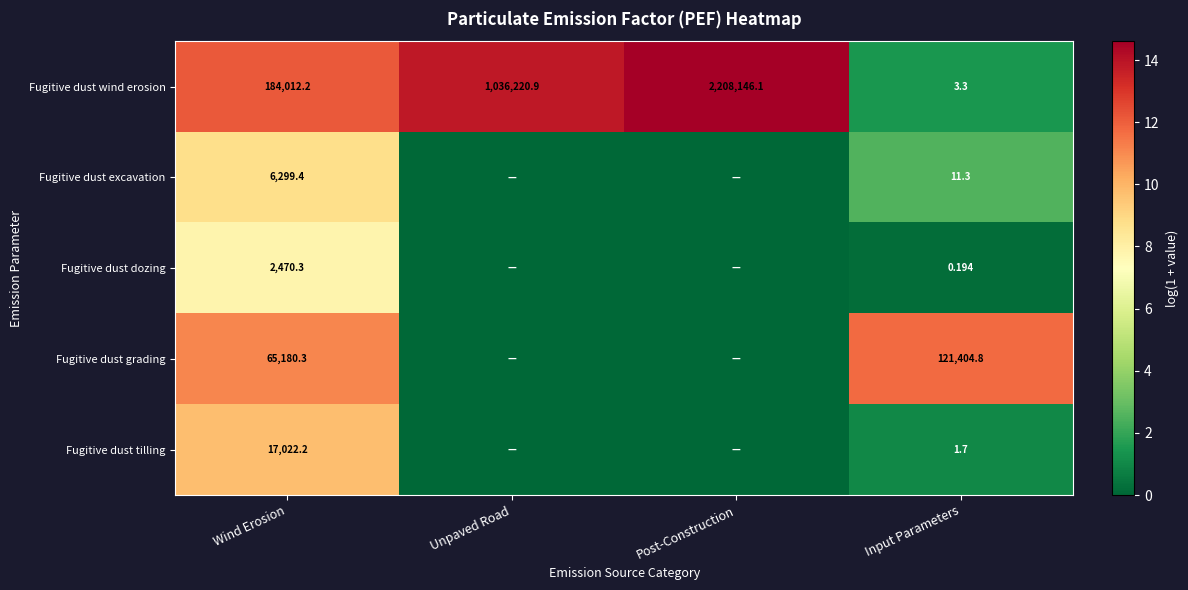

Is the value of Fugitive dust dozing at Input Parameters greater than the value of Fugitive dust excavation at Wind Erosion?

No